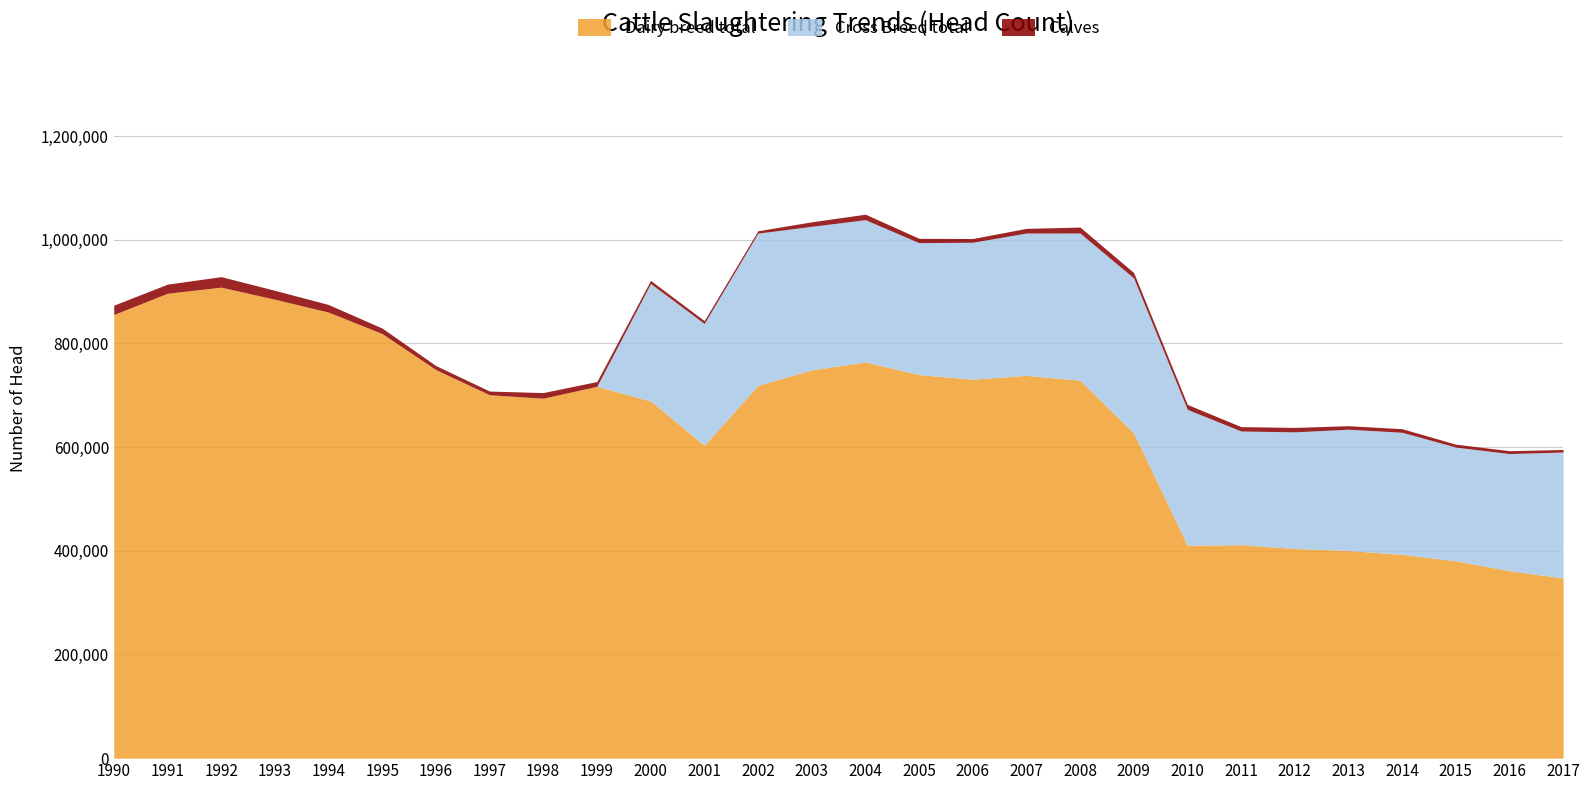

Which series has the widest spread of values?

Dairy breed total